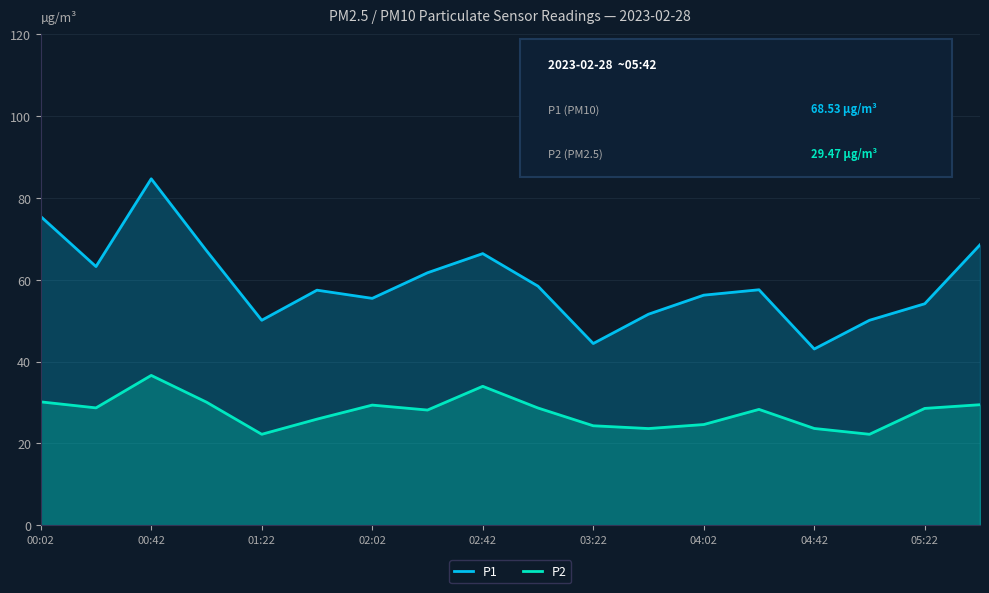

At which label does P2 first exceed 28?

00:02